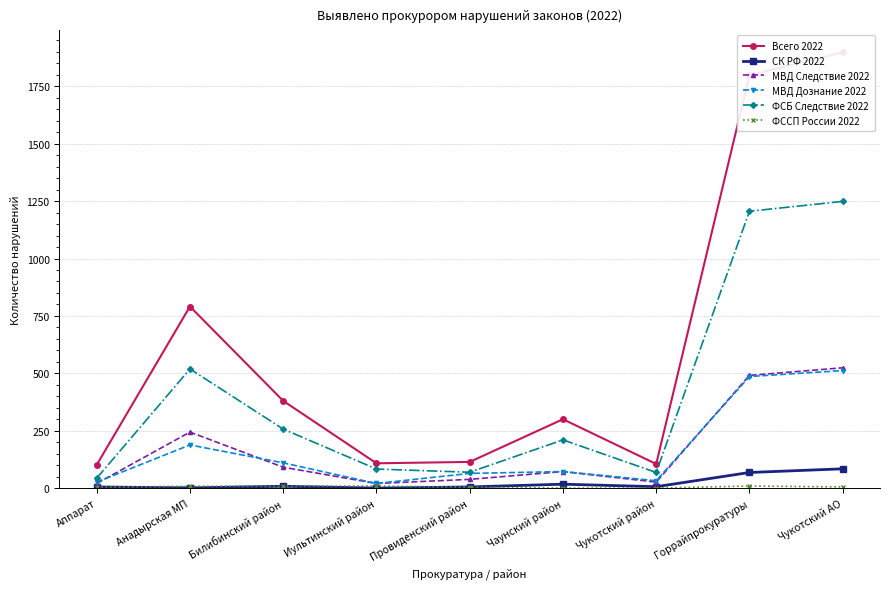

What is the spread (max minus min) of values at Чаунский район?

300